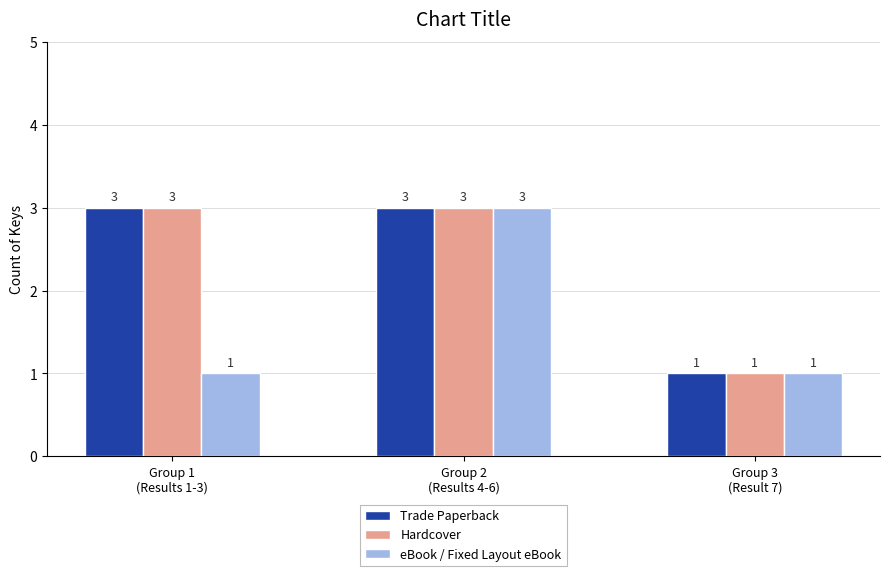

What is the value of the eBook / Fixed Layout eBook bar at the 3rd from the left?

1